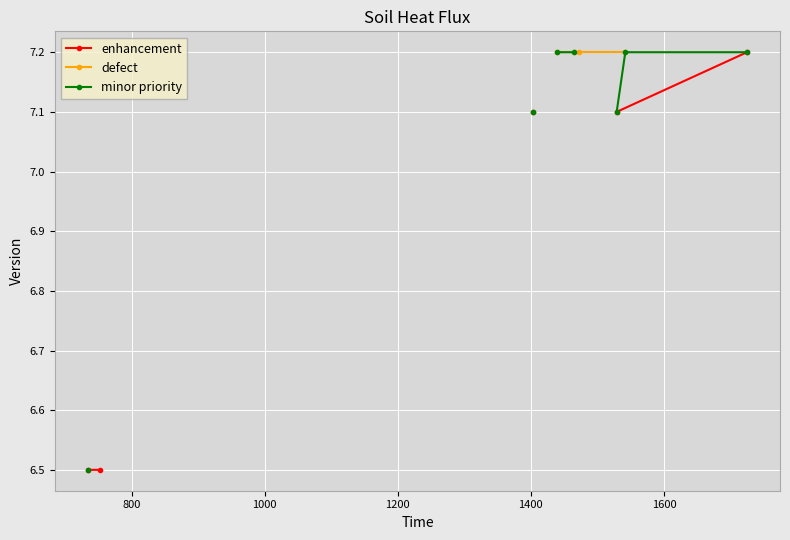

Which category has the highest value in the enhancement series?

4